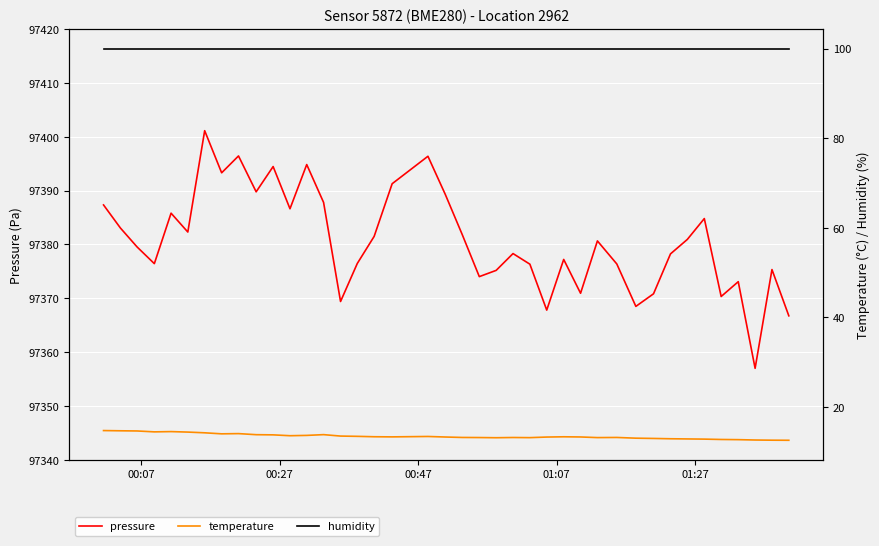

What is the lowest value of the pressure series?

97357.0